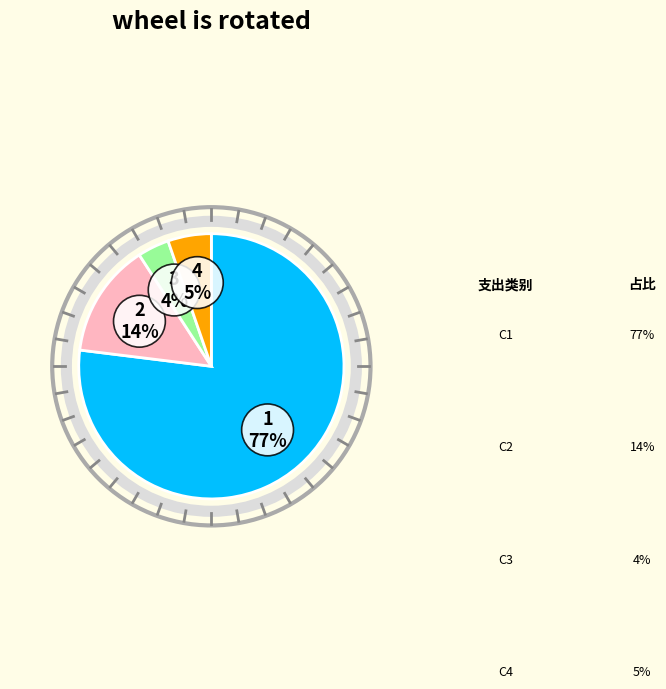

To the nearest percent, what is the difference between the largest and smallest slice percentages?

73%